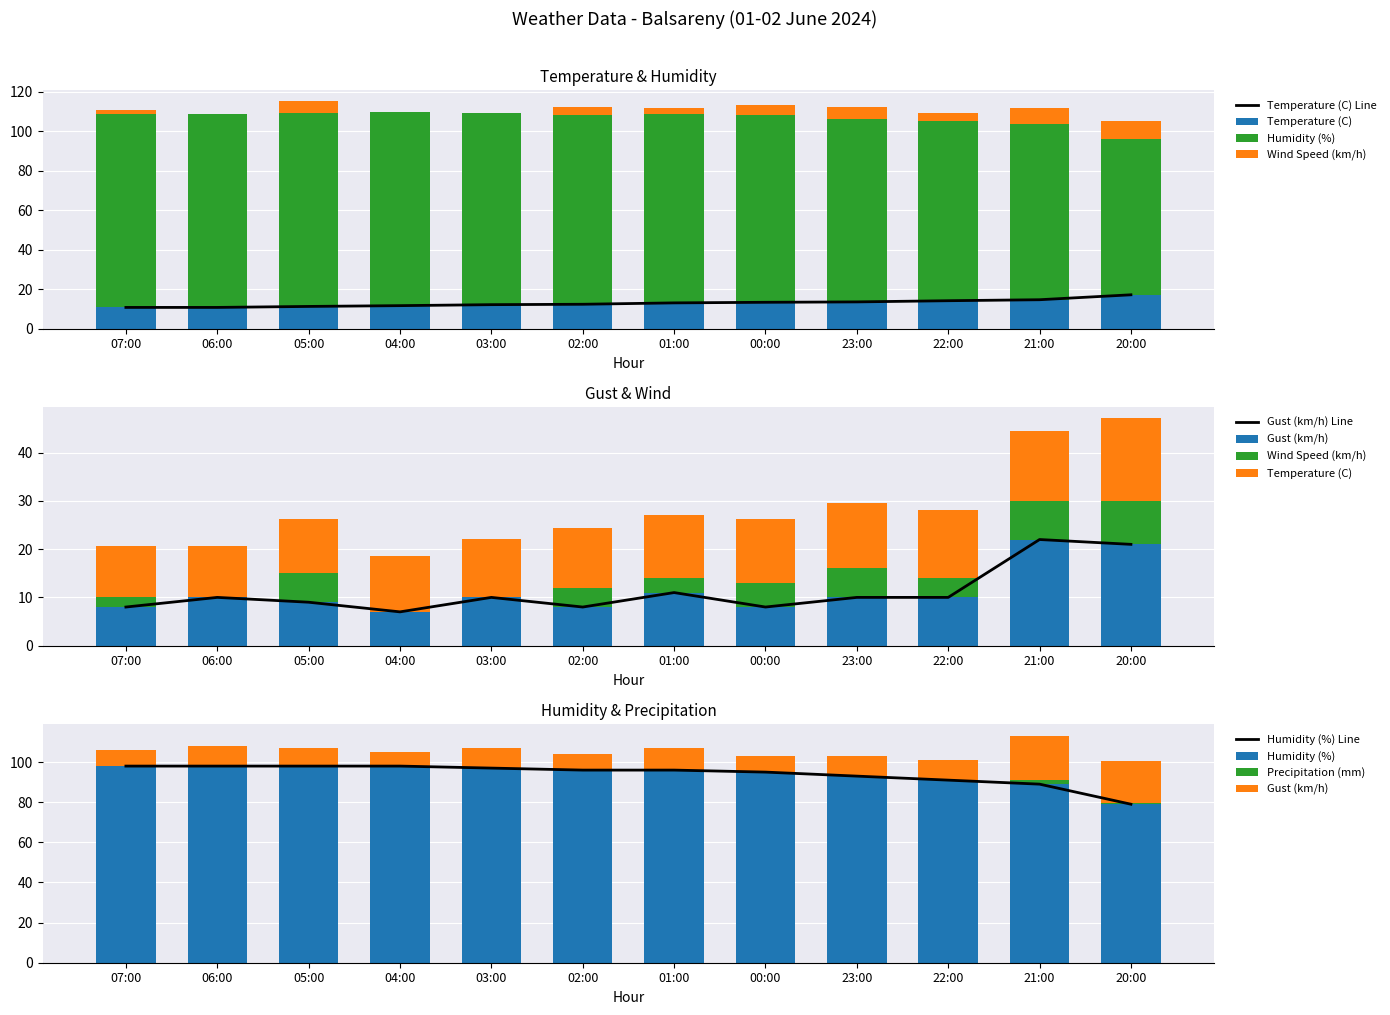

What is the label of the 12th bar from the right?

07:00